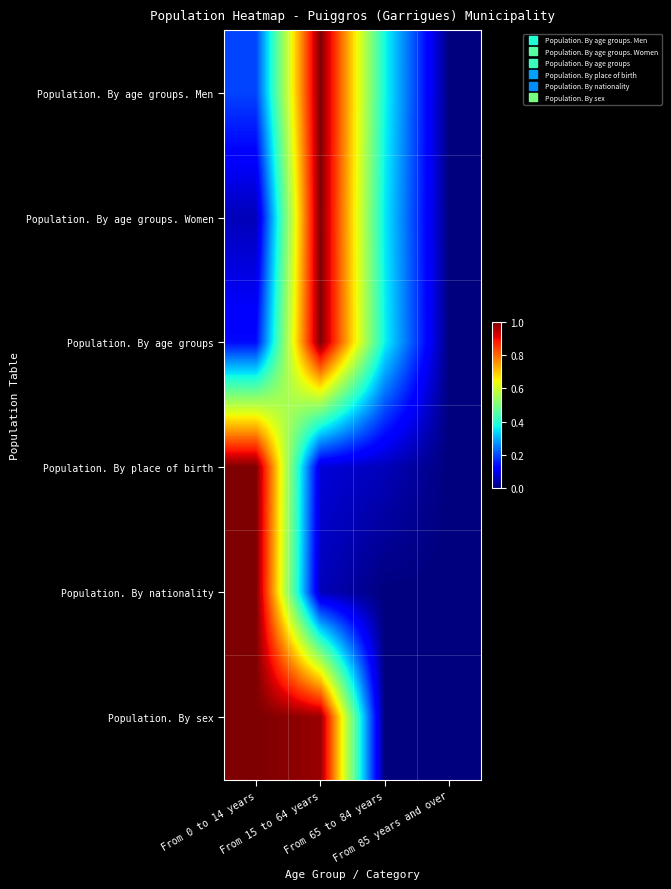

Which has a higher value, From 15 to 64 years or From 0 to 14 years?

From 15 to 64 years